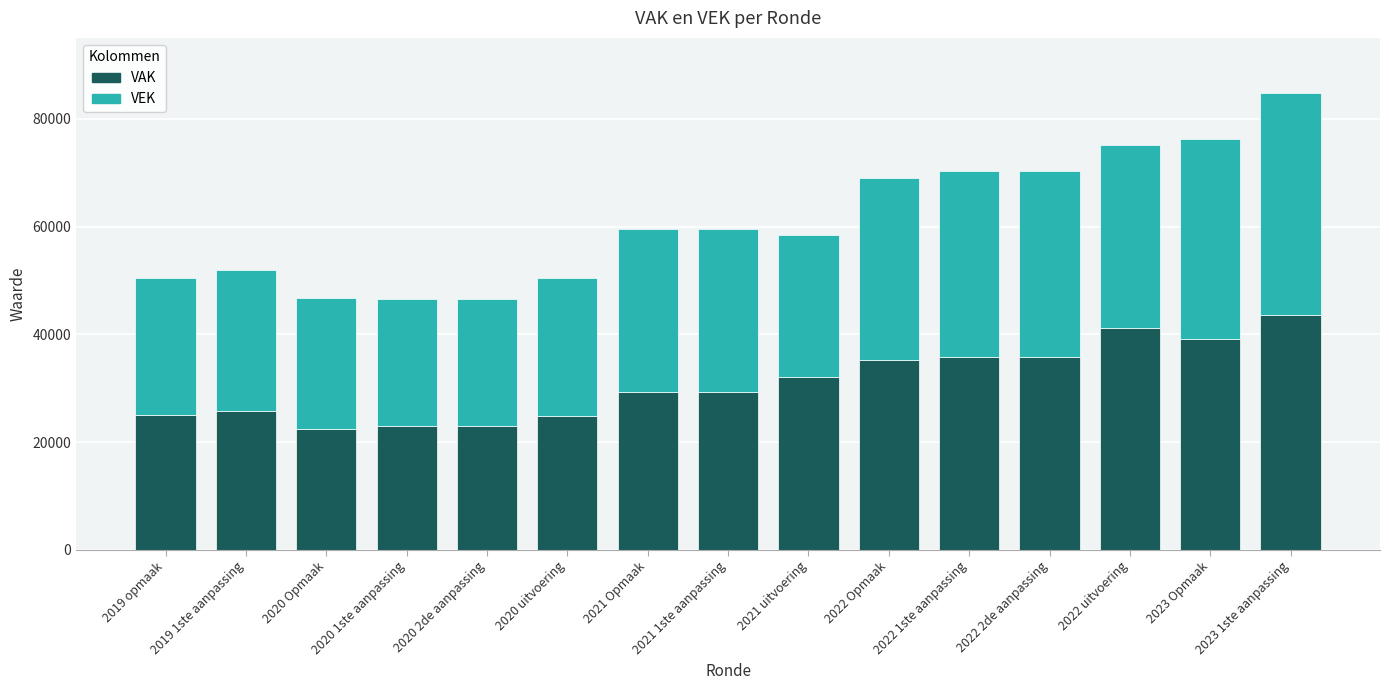

The VAK series shows 36180 at 2020 uitvoering. True or false?

False